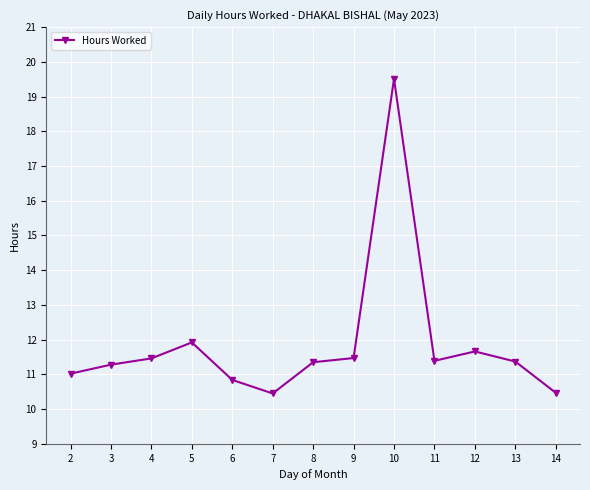

Between 10 and 14, which is larger?

10